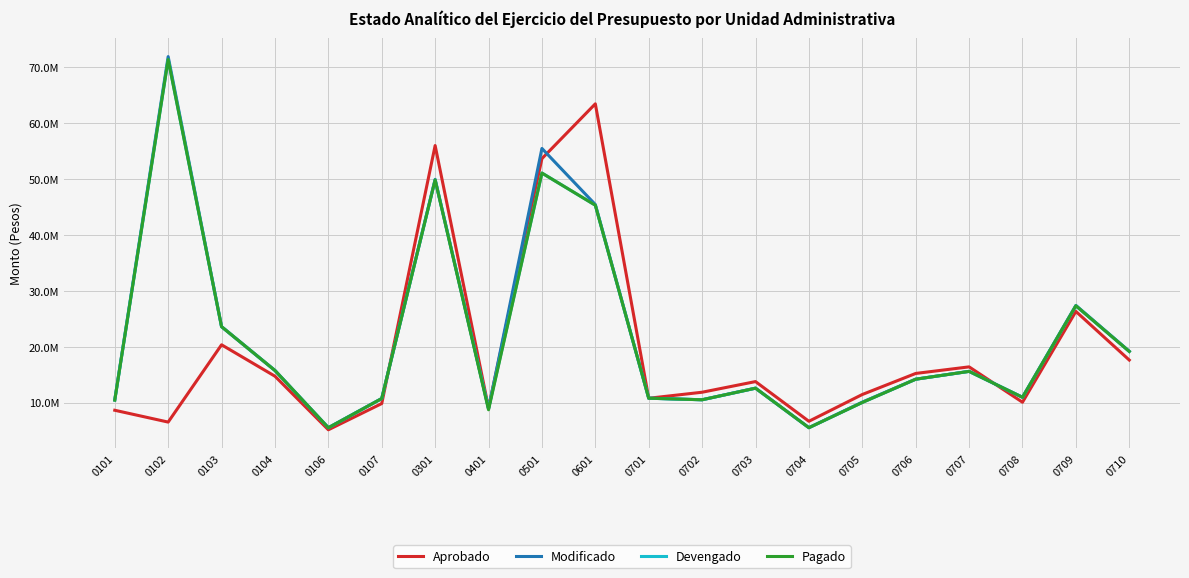

In Modificado, how many points are lower than both neighbors (excluding endpoints)?

5